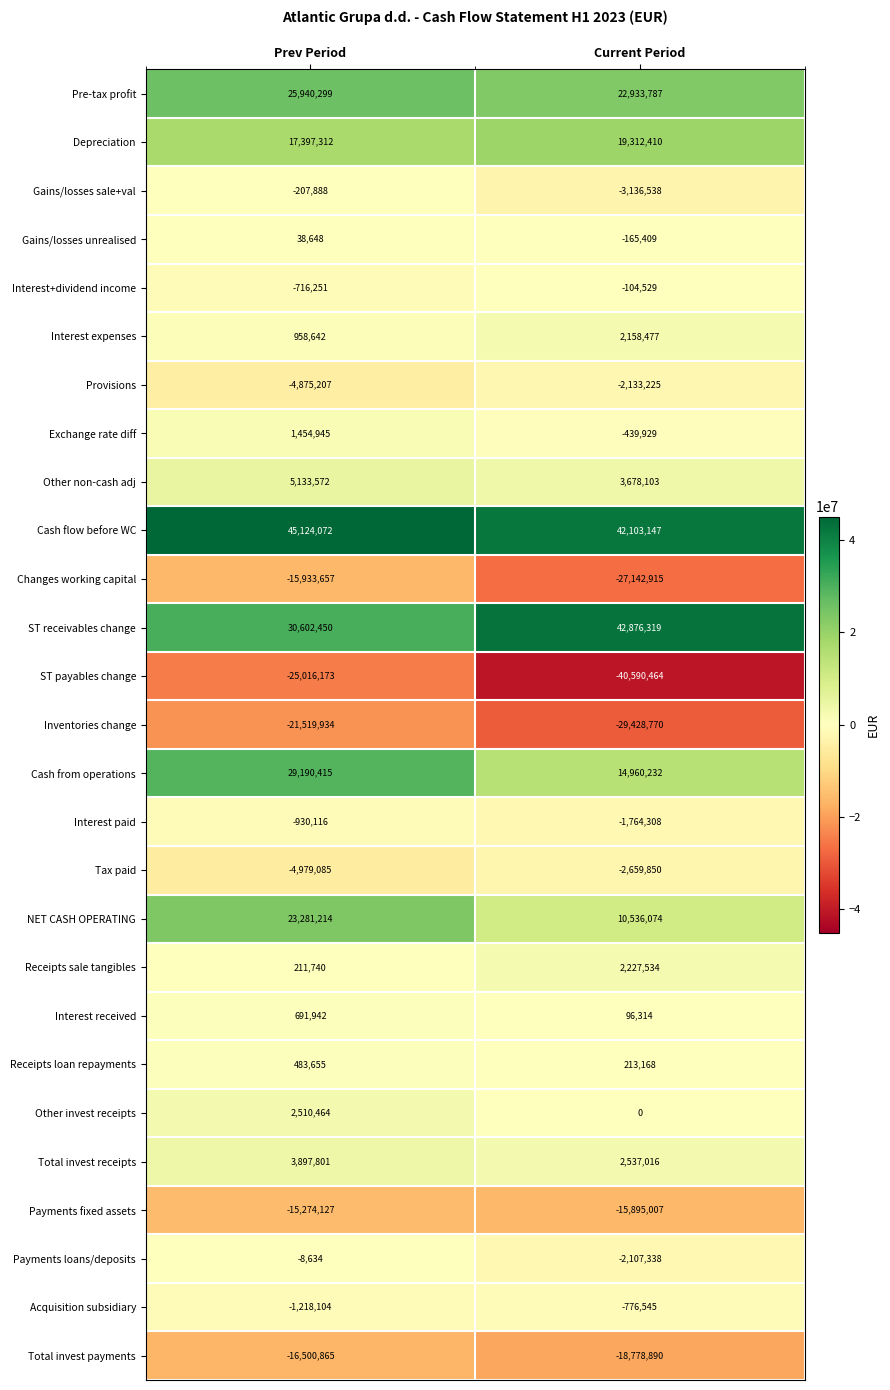

Is it true that Interest+dividend income equals -104529 at Current Period?

True